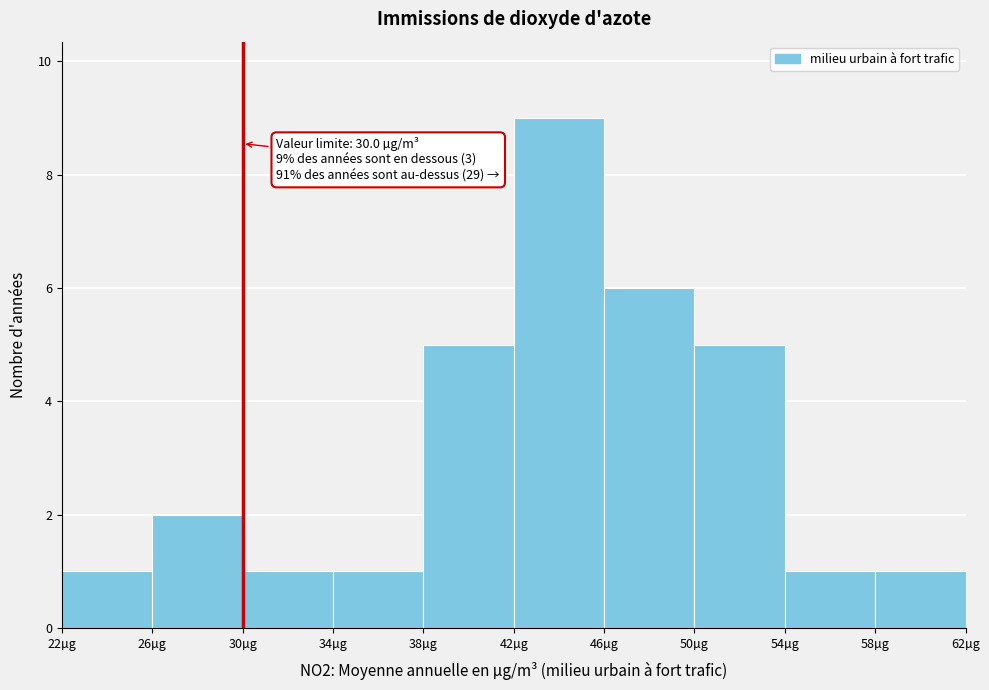

Over which range of the x-axis is the bar tallest?

42 to 46